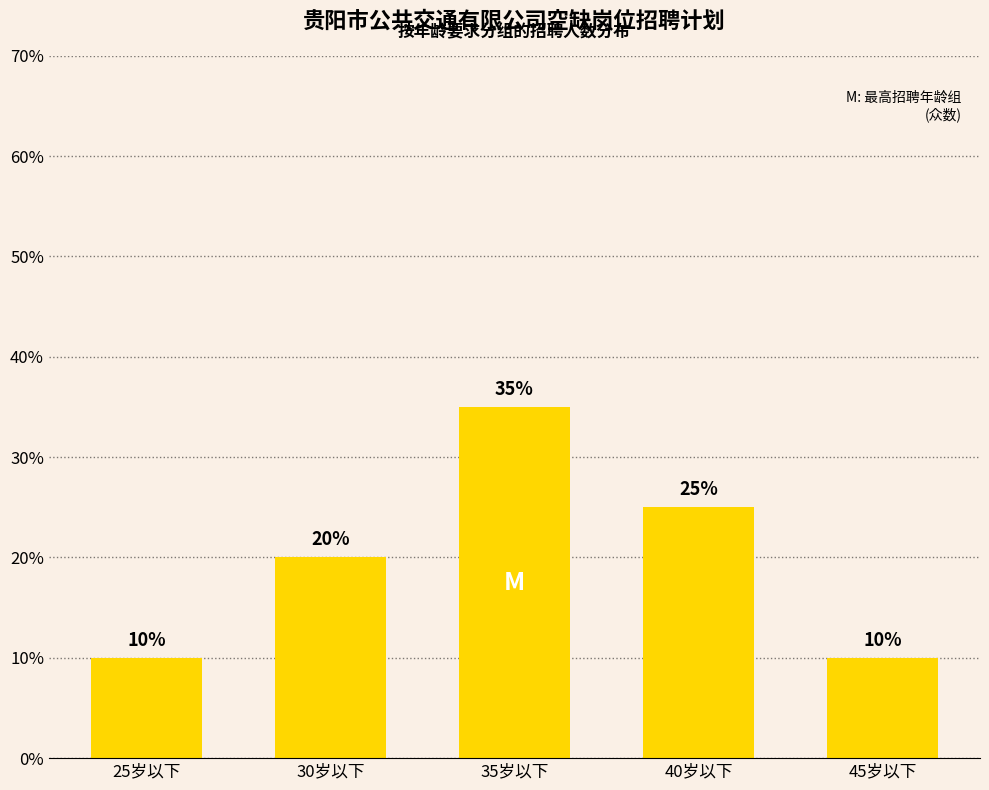

What is the difference between the maximum and second lowest values?

25